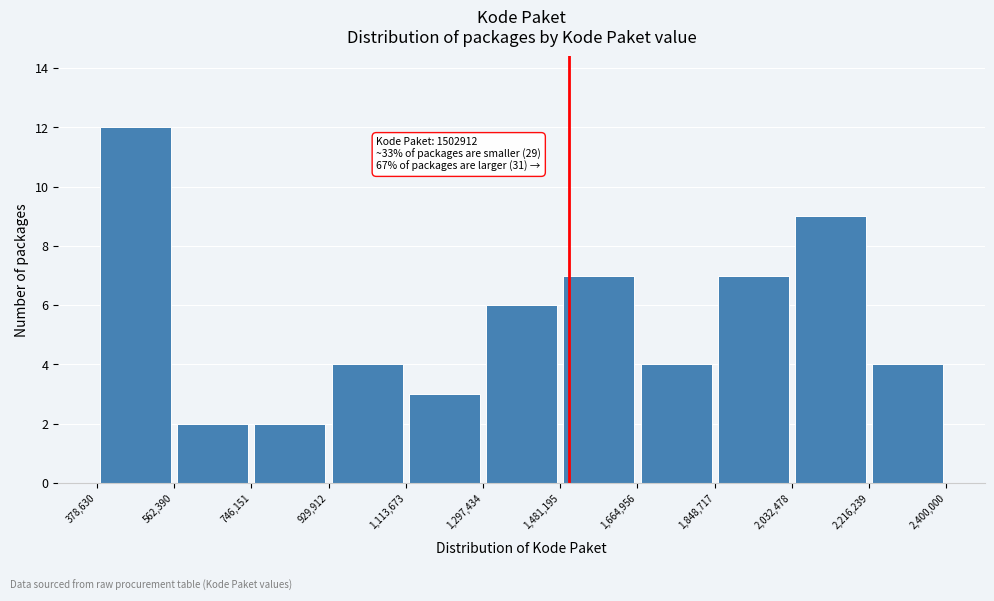

Which range on the x-axis has the tallest bar?

378,630 to 562,390